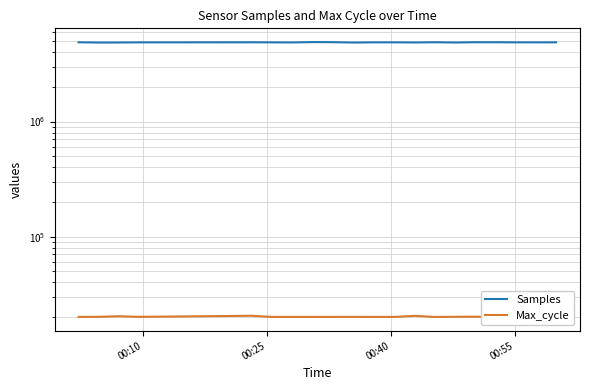

Is this an area chart (filled region under the line)?

No